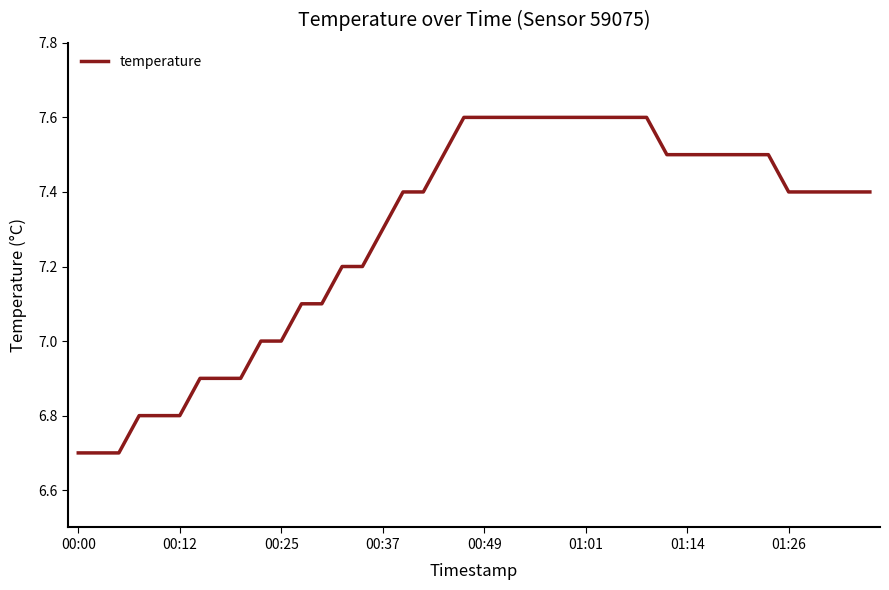

What is the difference between the maximum and minimum values?

0.9